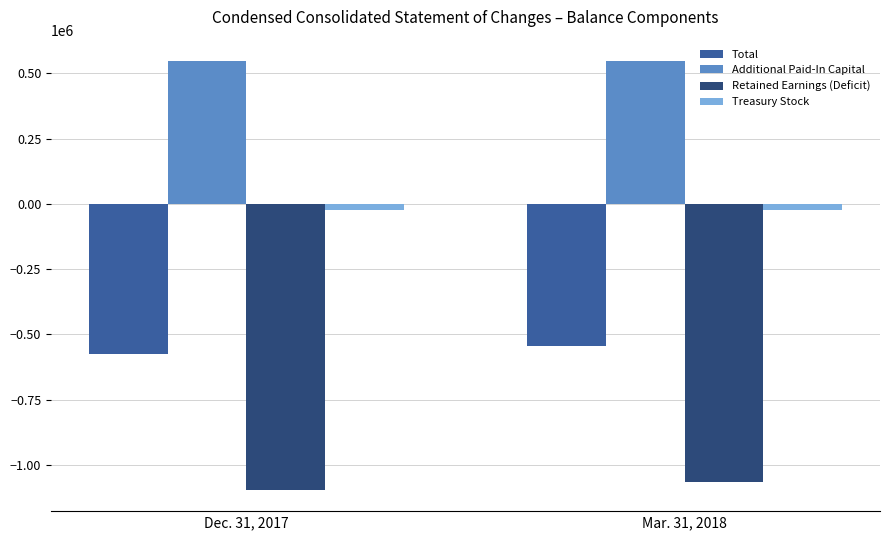

What is the label of the 2nd bar from the right?

Dec. 31, 2017